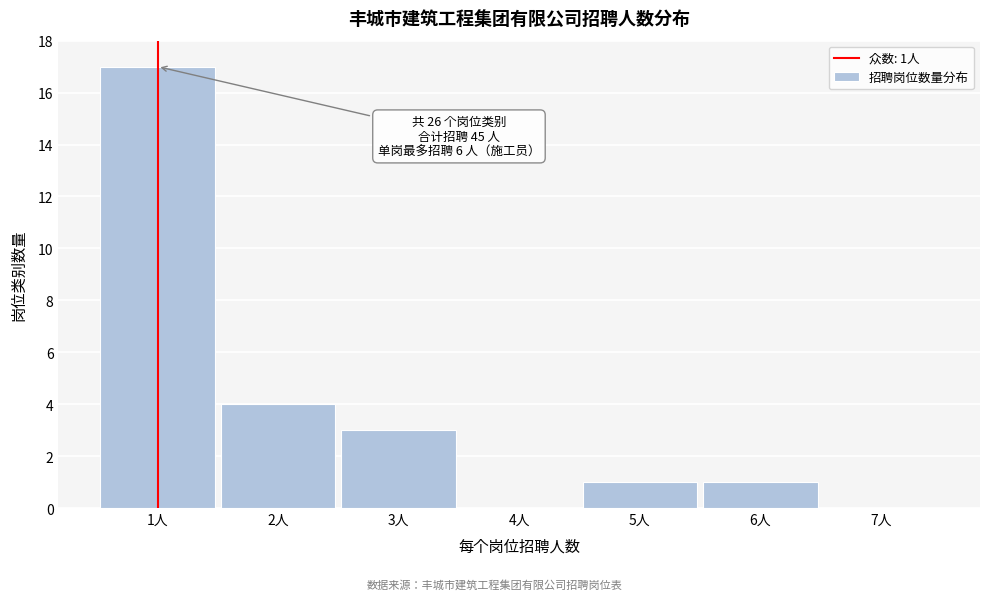

Over which range of the x-axis is the bar tallest?

0.5 to 1.5